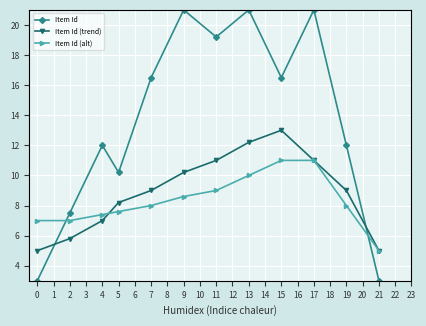

Is it true that Item Id (trend) equals 15.6 at 17?

False